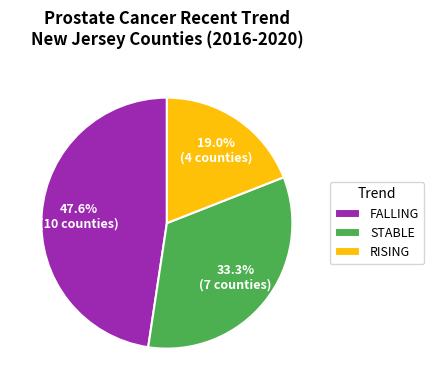

Rank the categories by value from highest to lowest.

FALLING, STABLE, RISING